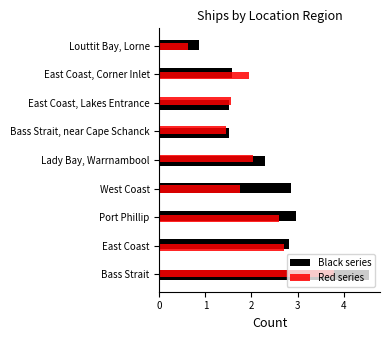

Rank the categories by Black series value from lowest to highest.

Louttit Bay, Lorne, Bass Strait, near Cape Schanck, East Coast, Lakes Entrance, East Coast, Corner Inlet, Lady Bay, Warrnambool, East Coast, West Coast, Port Phillip, Bass Strait